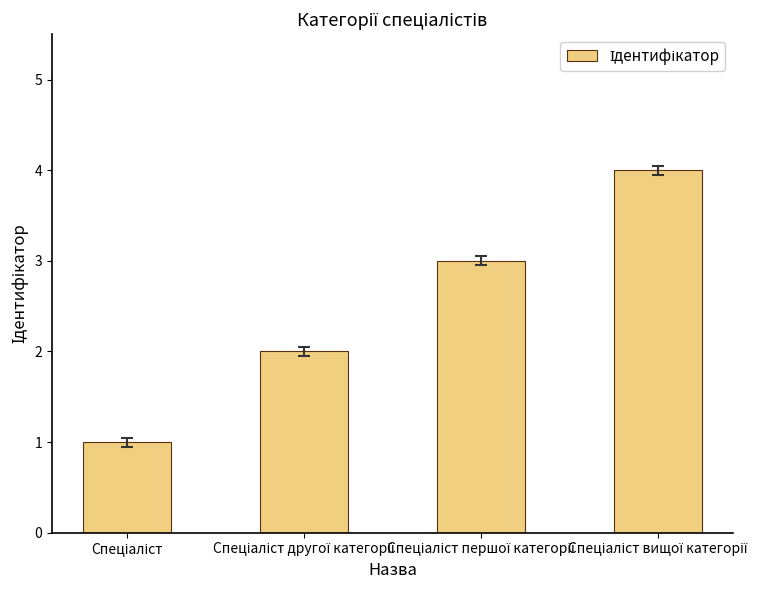

What is the maximum value shown in the chart?

4